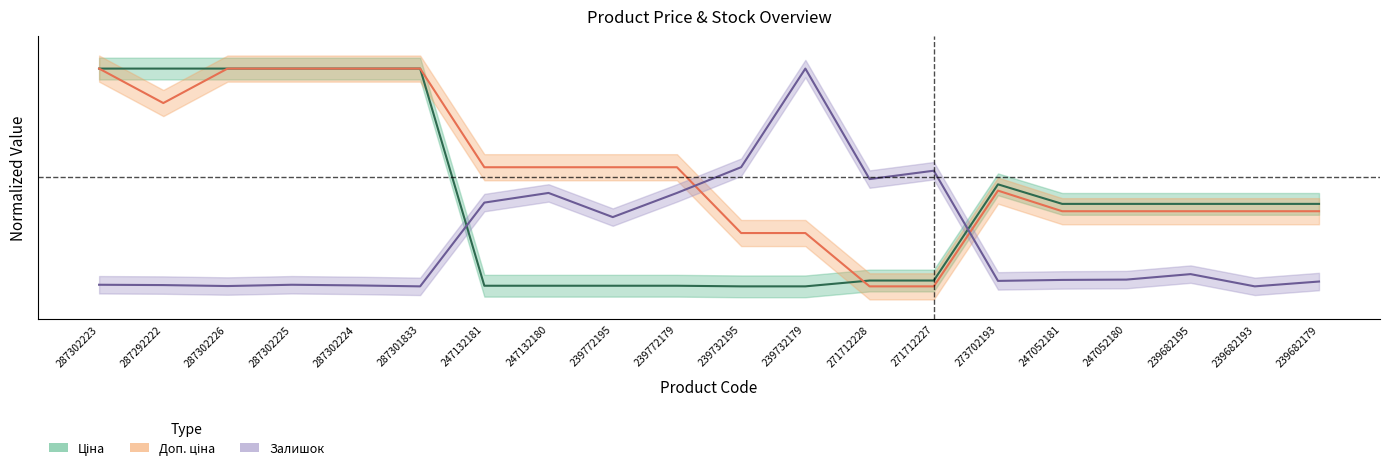

What is the label of the 8th point from the left?

247132180